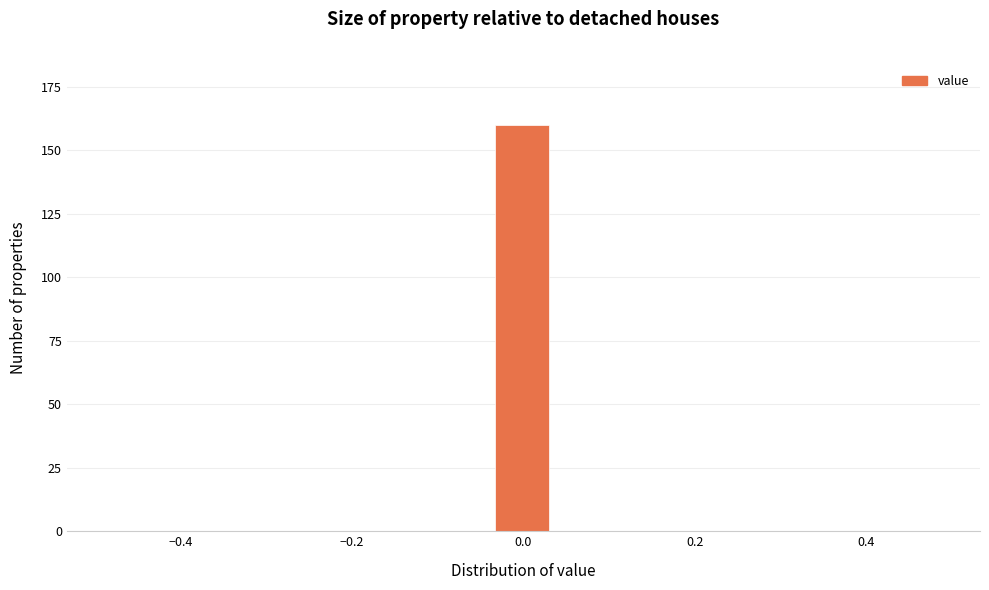

Read against the x-axis, roughly where is the centre of the tallest bar?

0.00